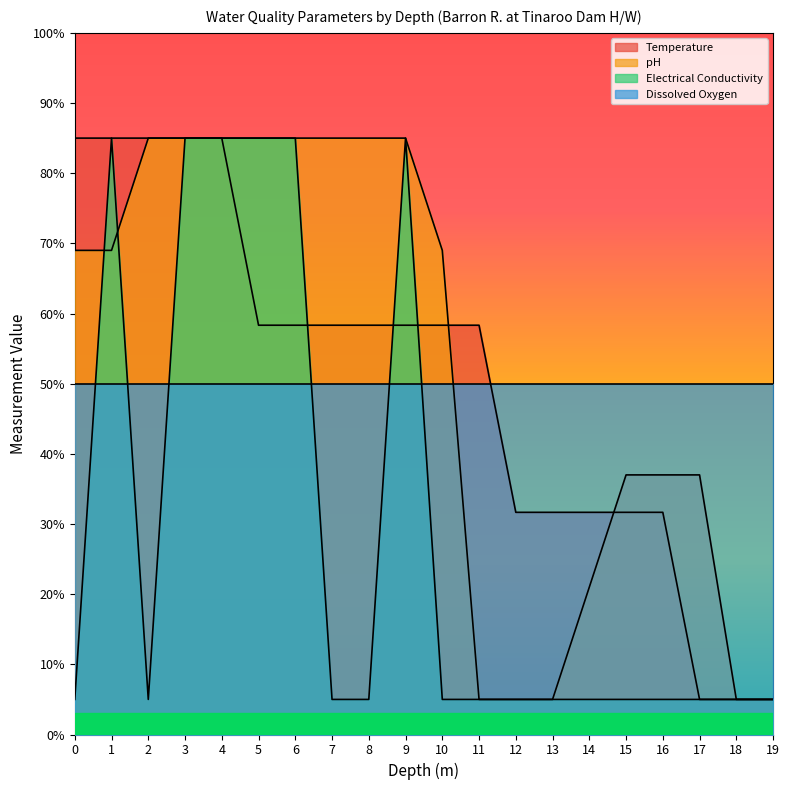

Which series changed the most between 16 and 19?

pH